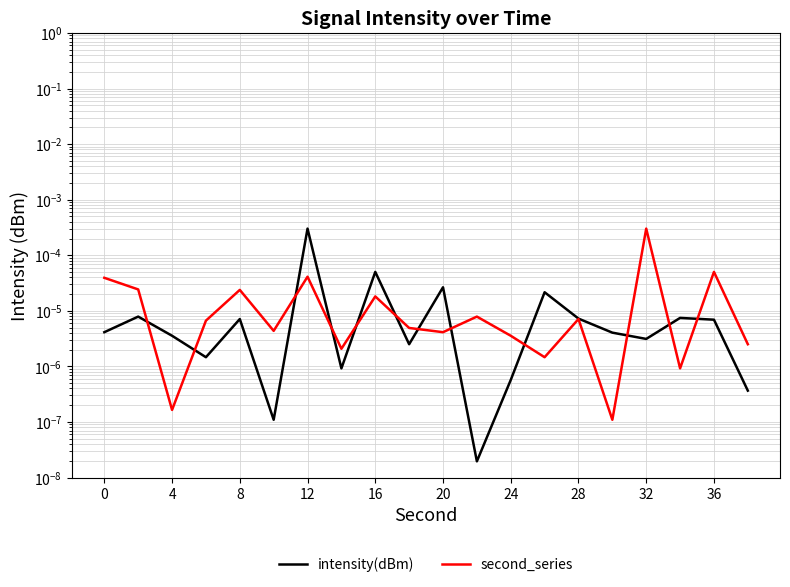

What are all the series names shown in the legend?

intensity(dBm), second_series